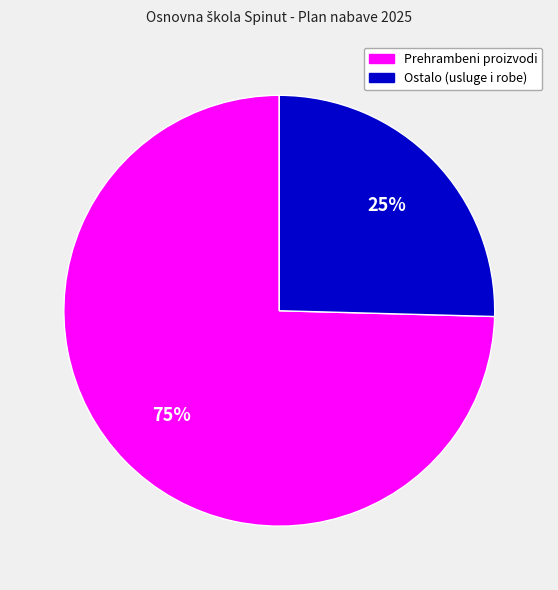

Does any single category account for the majority?

Yes